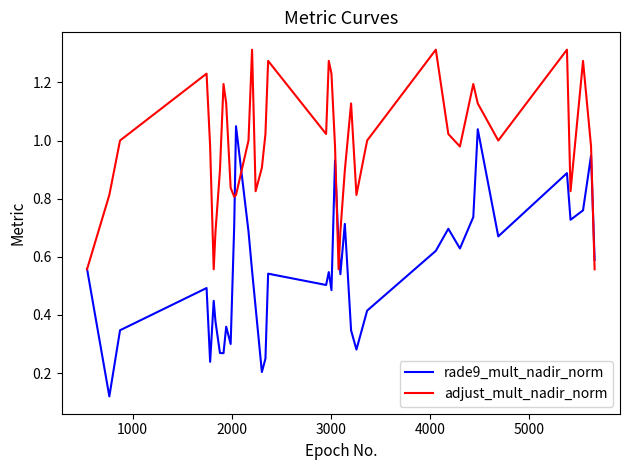

Which series has the largest range (max minus min)?

rade9_mult_nadir_norm